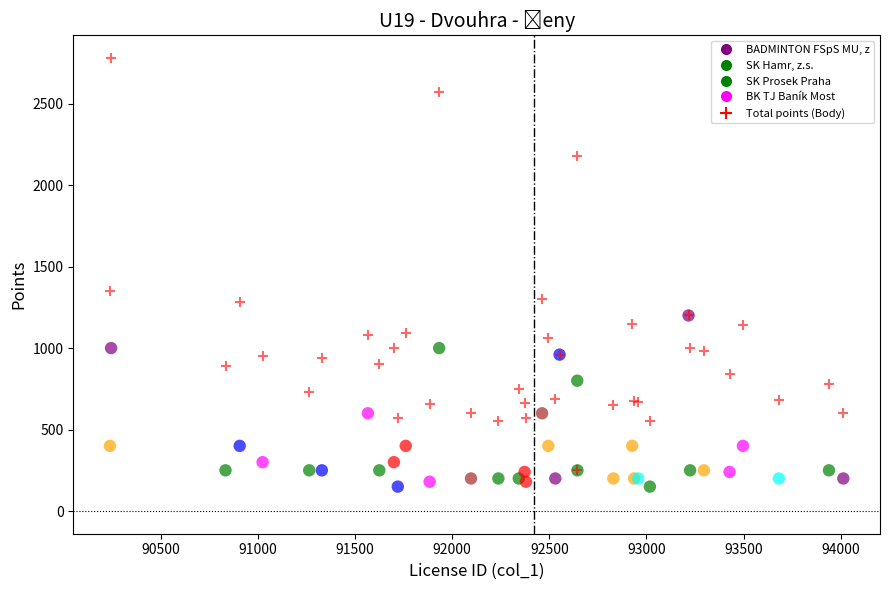

Across all series, what Y value is closest to 1465?

1350